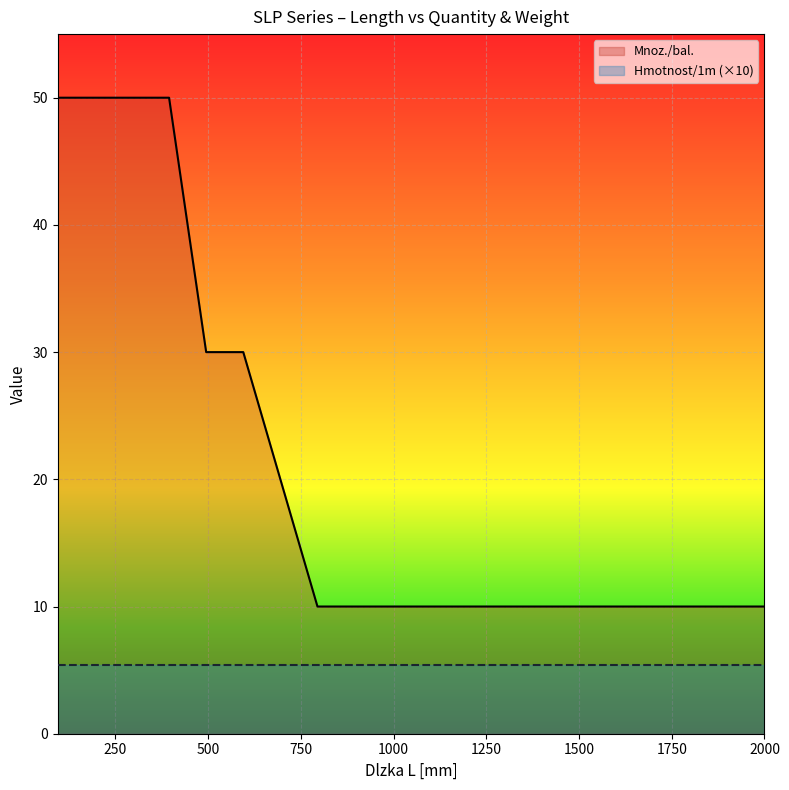

Approximately how many times larger is the value at 395 compared to 495?

1.7